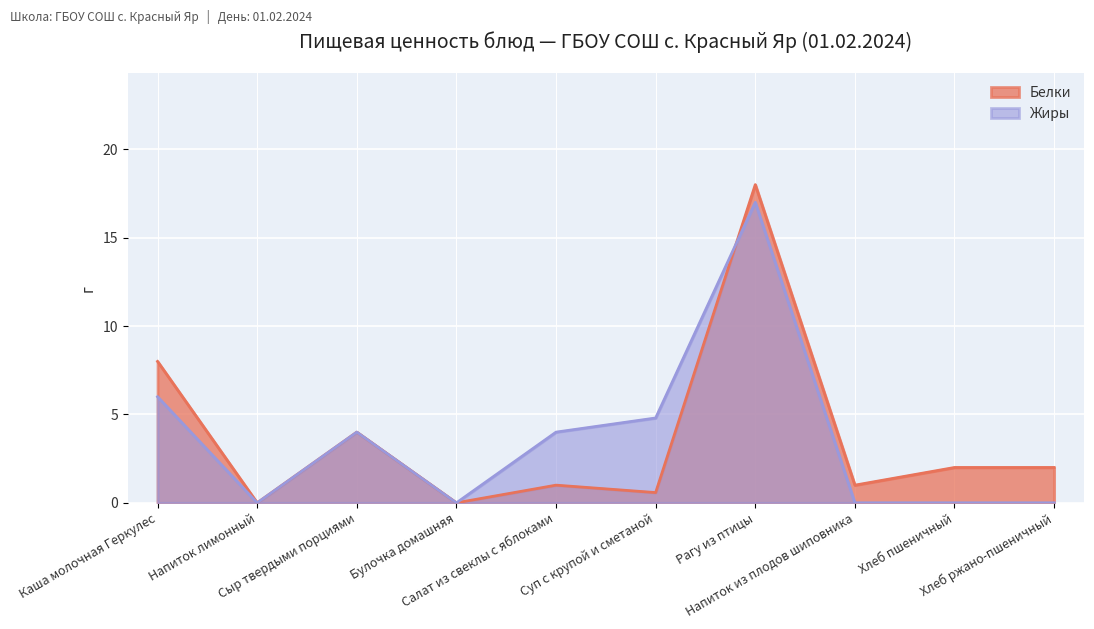

At which label does Жиры first exceed 4?

Каша молочная Геркулес